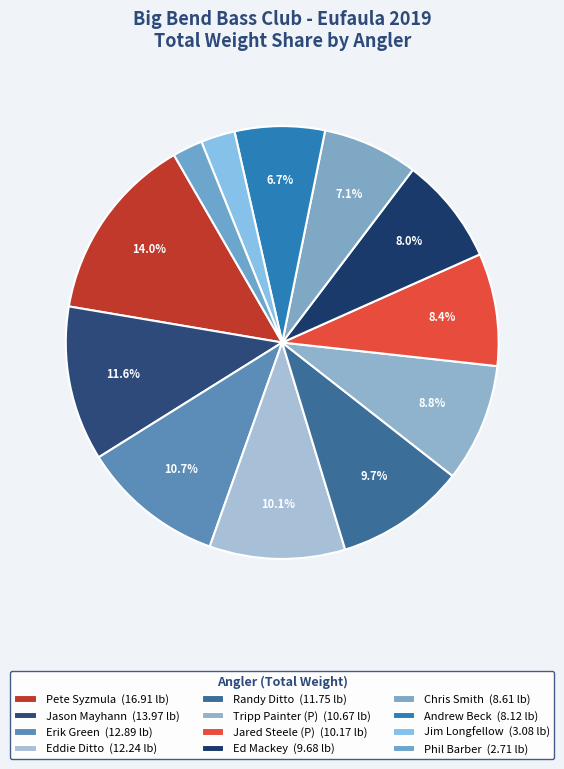

How many segments does this pie chart have?

12